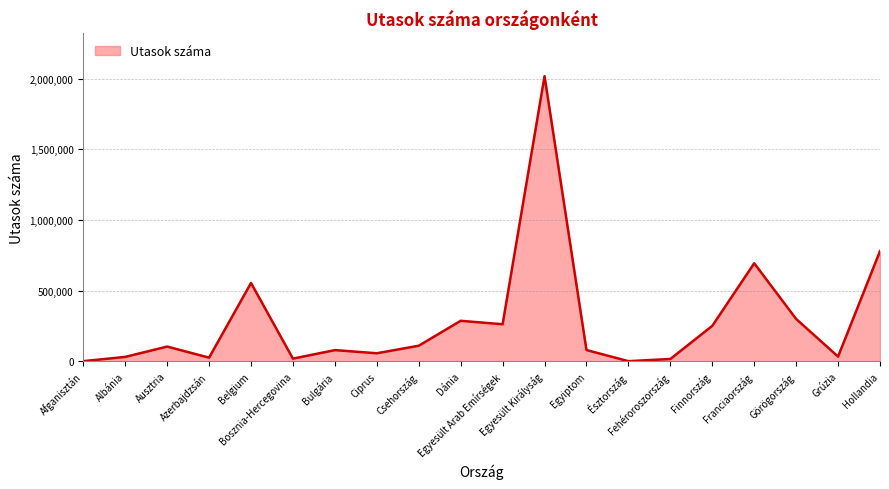

Read the value at Dánia, to the nearest 100.

285900